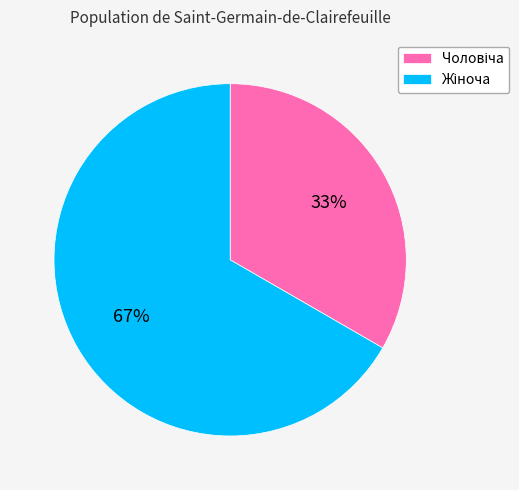

To the nearest percent, what is the average slice percentage?

50%